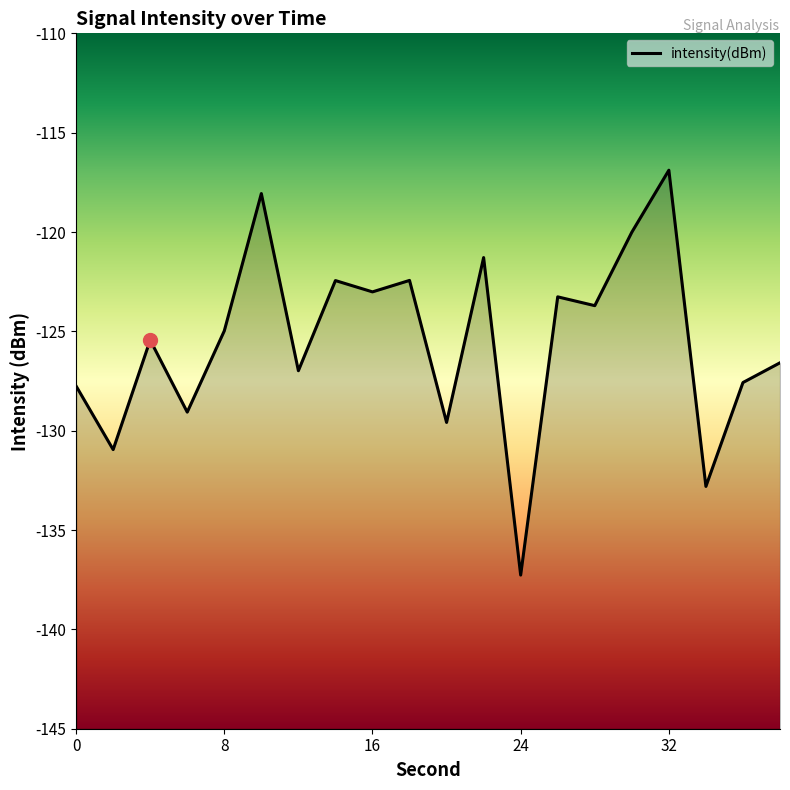

Which has a higher value, 0 or 8?

8